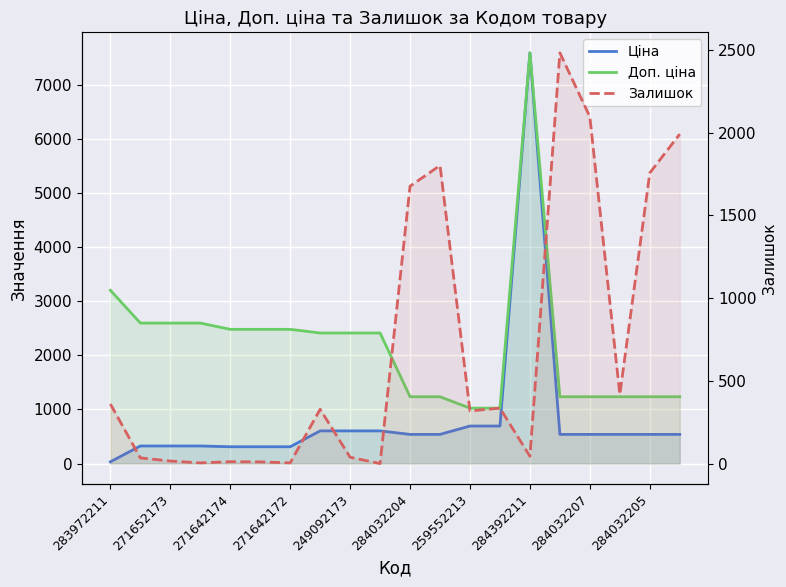

How many series are shown in this chart?

3